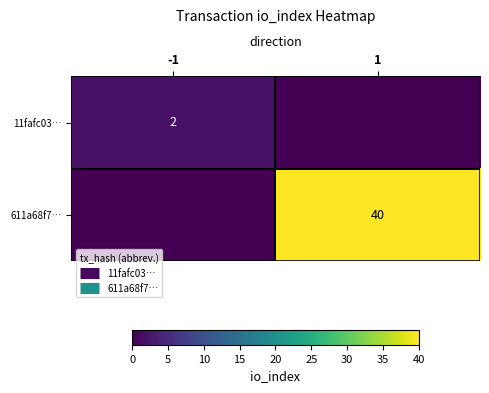

The 611a68f7… series shows 40 at 1. True or false?

True